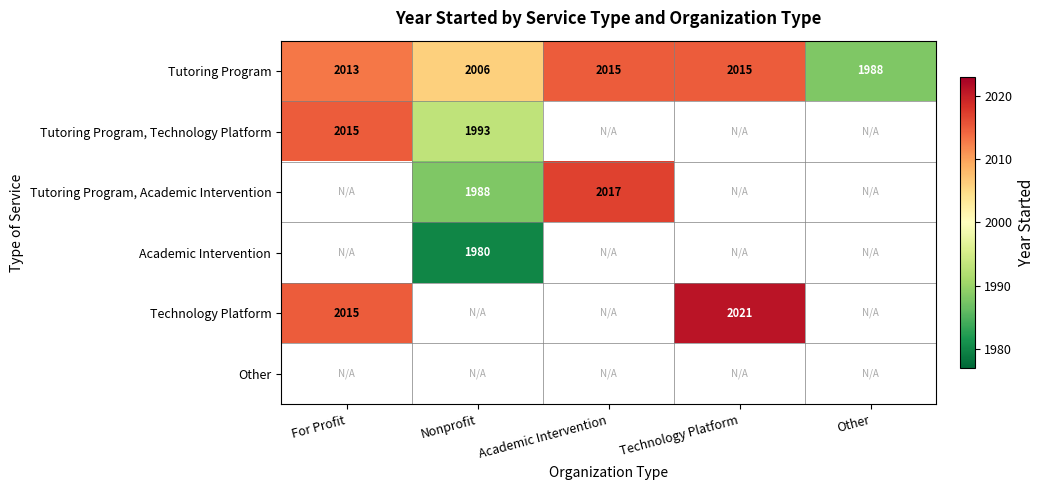

Which category has the lowest value in the Tutoring Program series?

Other